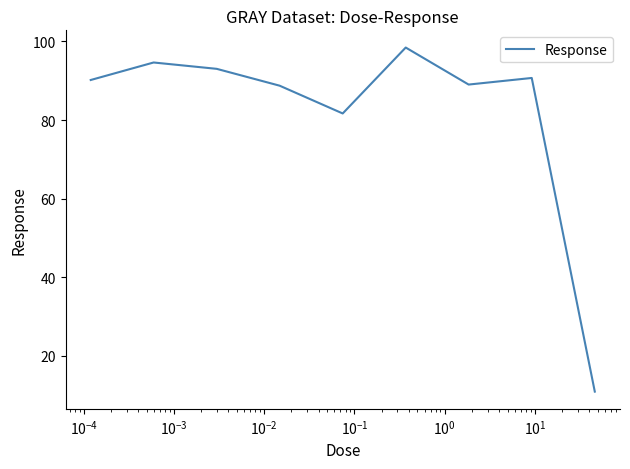

What is the greatest value displayed?

98.5